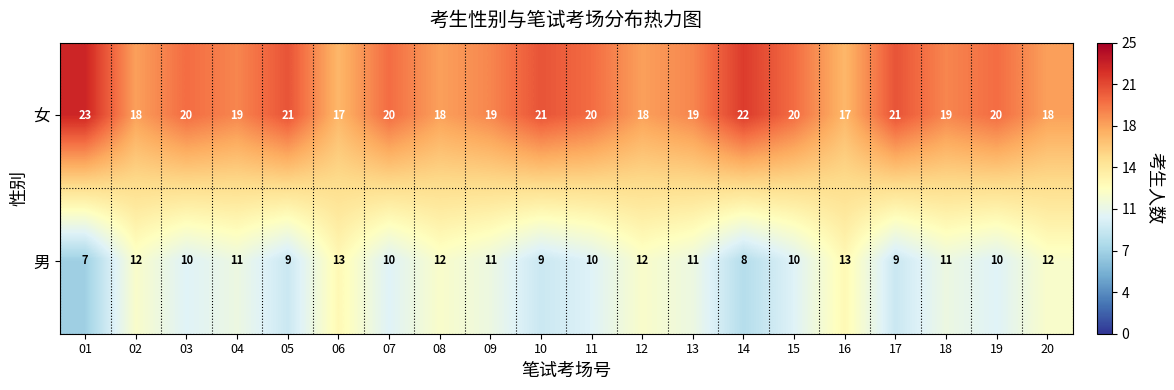

Between 11 and 14, which is larger?

14